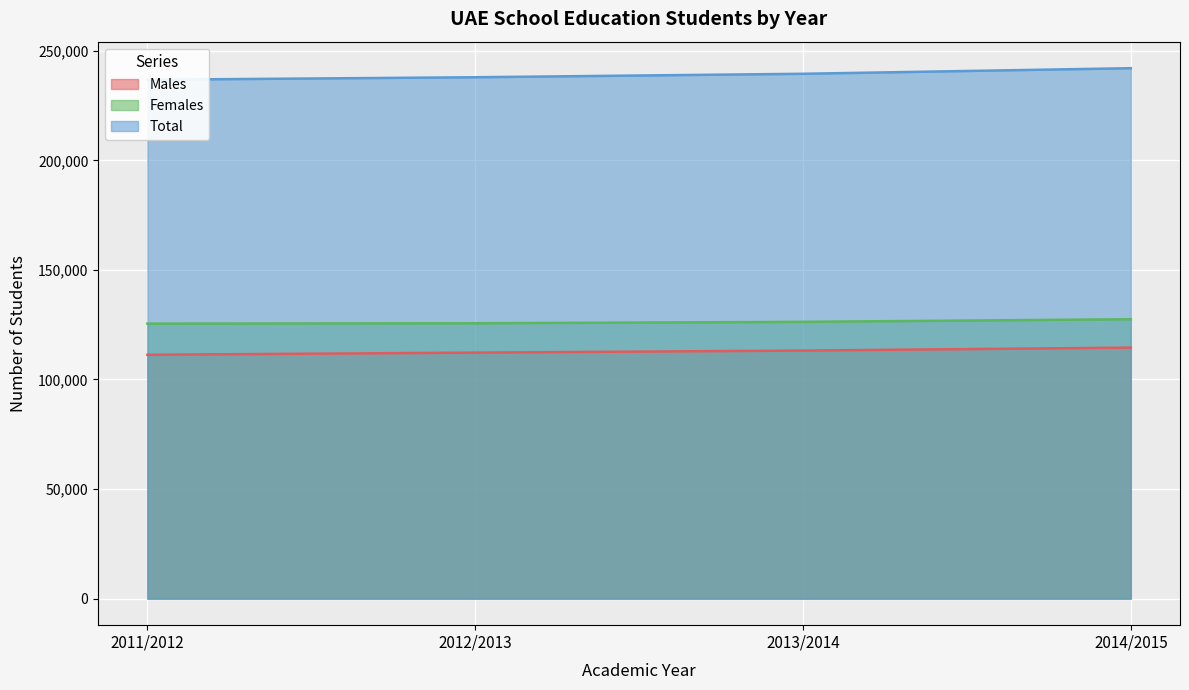

What is the difference between the maximum and minimum values in the Males series?

3264